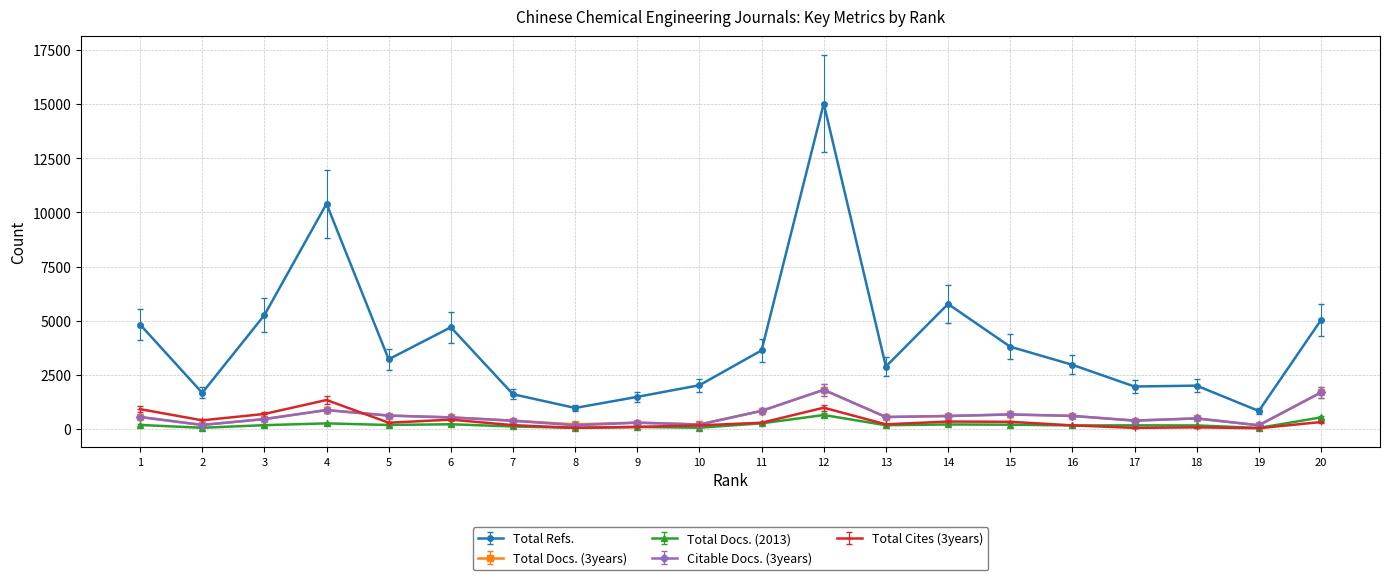

What is the maximum value shown in the chart?

15028